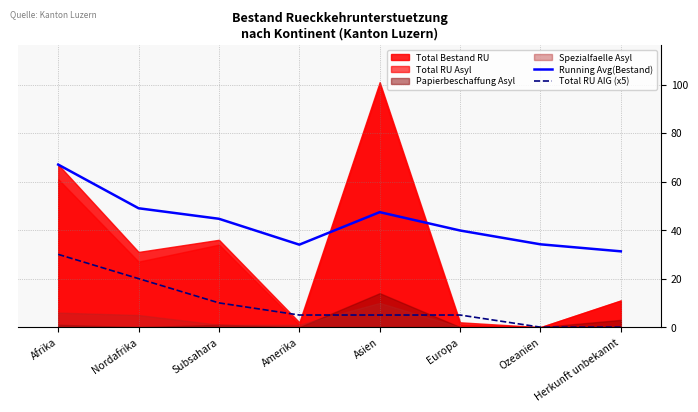

What is the maximum value for Running Avg(Bestand)?

67.0